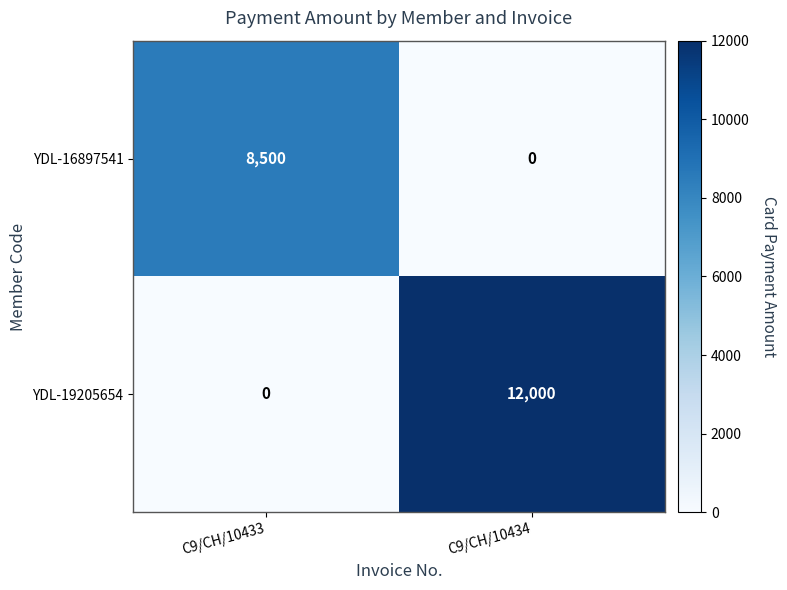

What is the approximate value of YDL-16897541 at C9/CH/10433?

8500